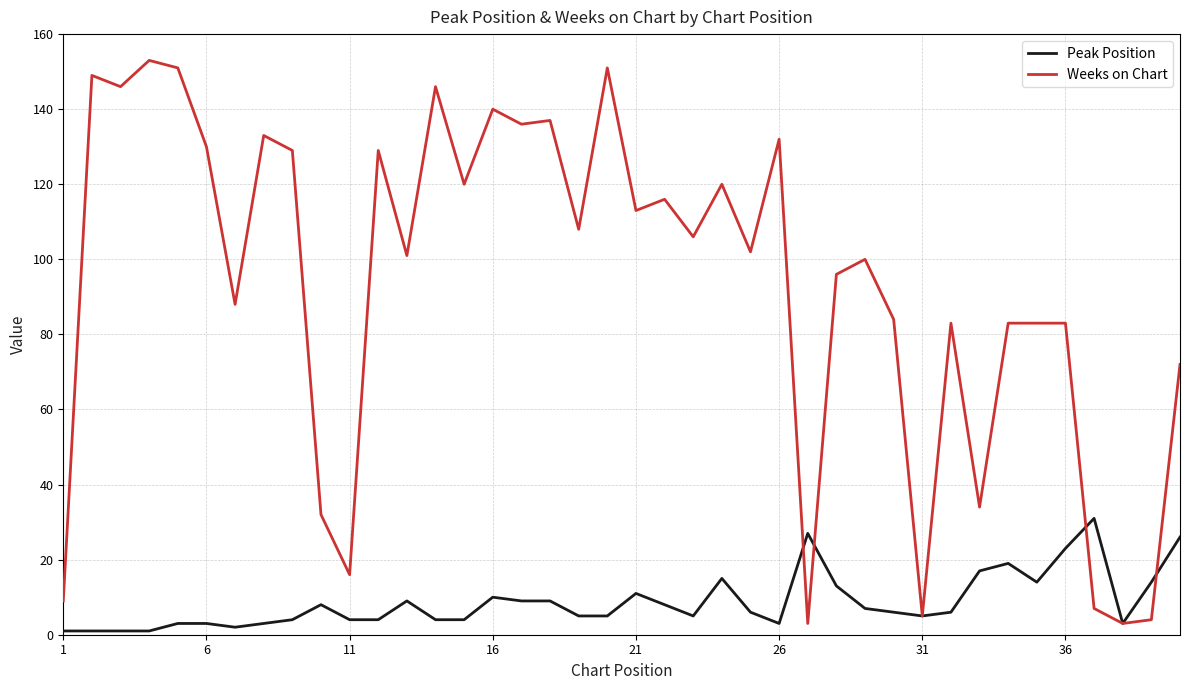

At how many categories does at least one series exceed 29?

34